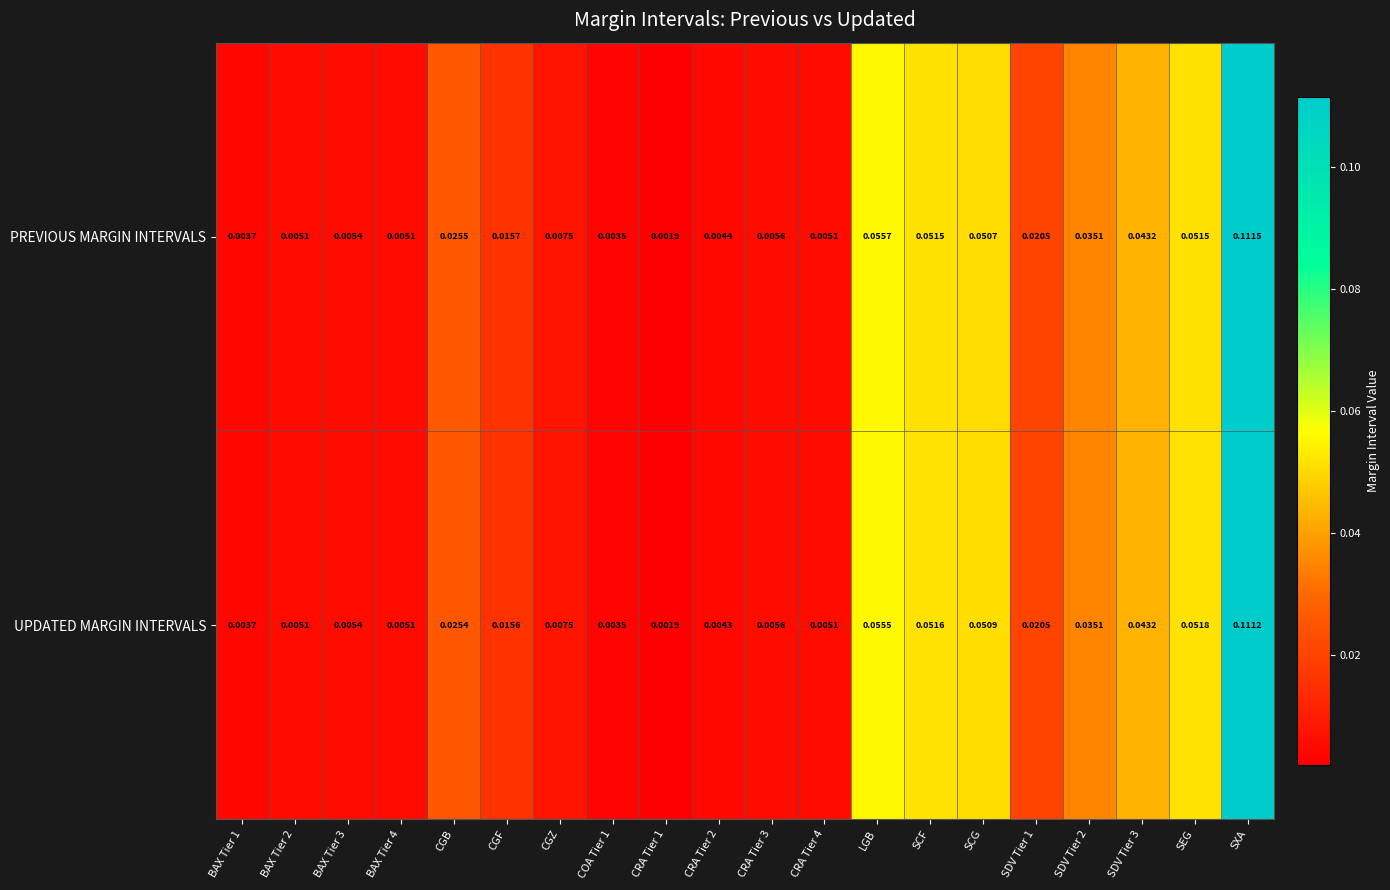

Which series has the largest total across all categories?

PREVIOUS MARGIN INTERVALS